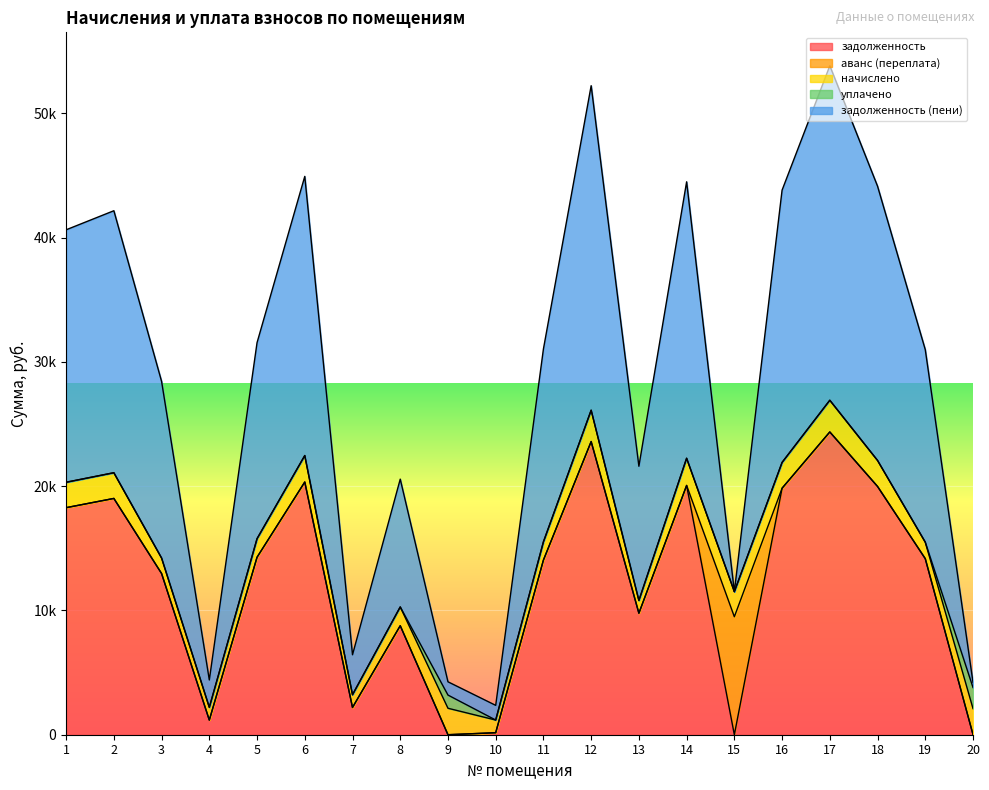

How many interior local peaks does the аванс (переплата) series have?

1